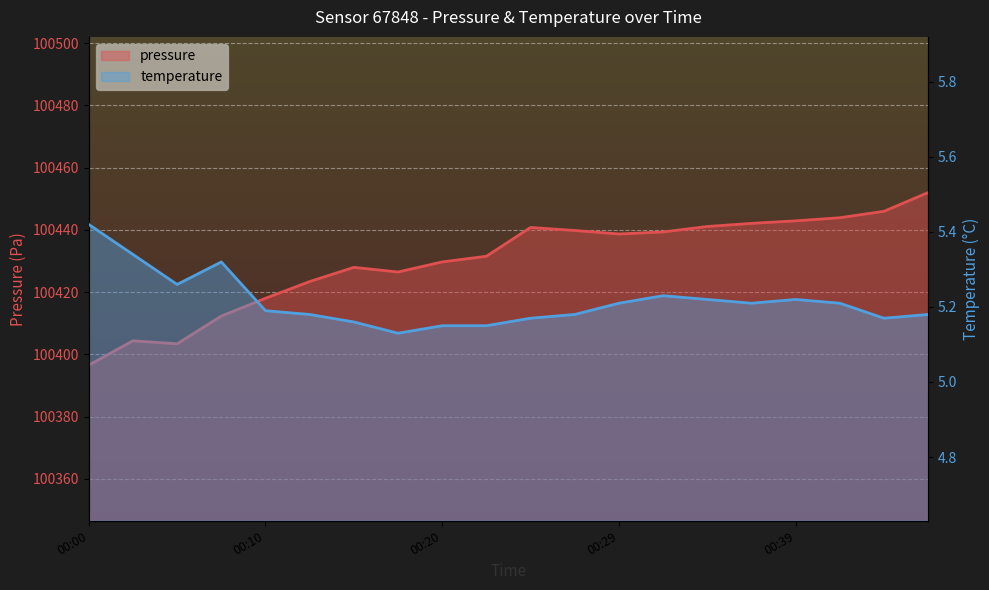

What is the total value across all series at 00:22?

100436.7